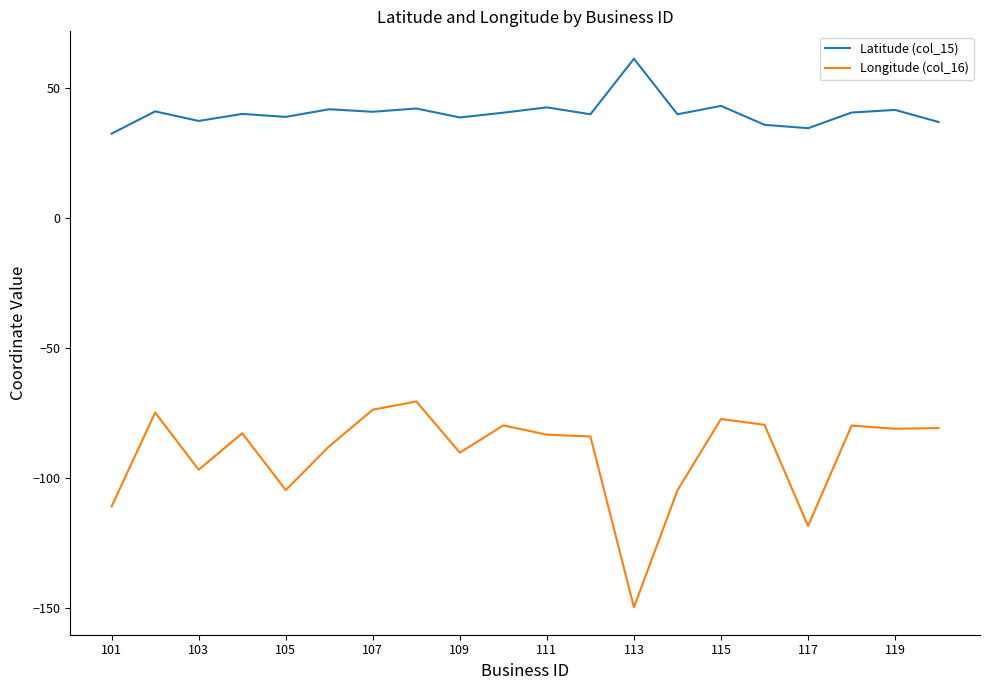

Rank the series by their average value, from highest to lowest.

Latitude (col_15), Longitude (col_16)